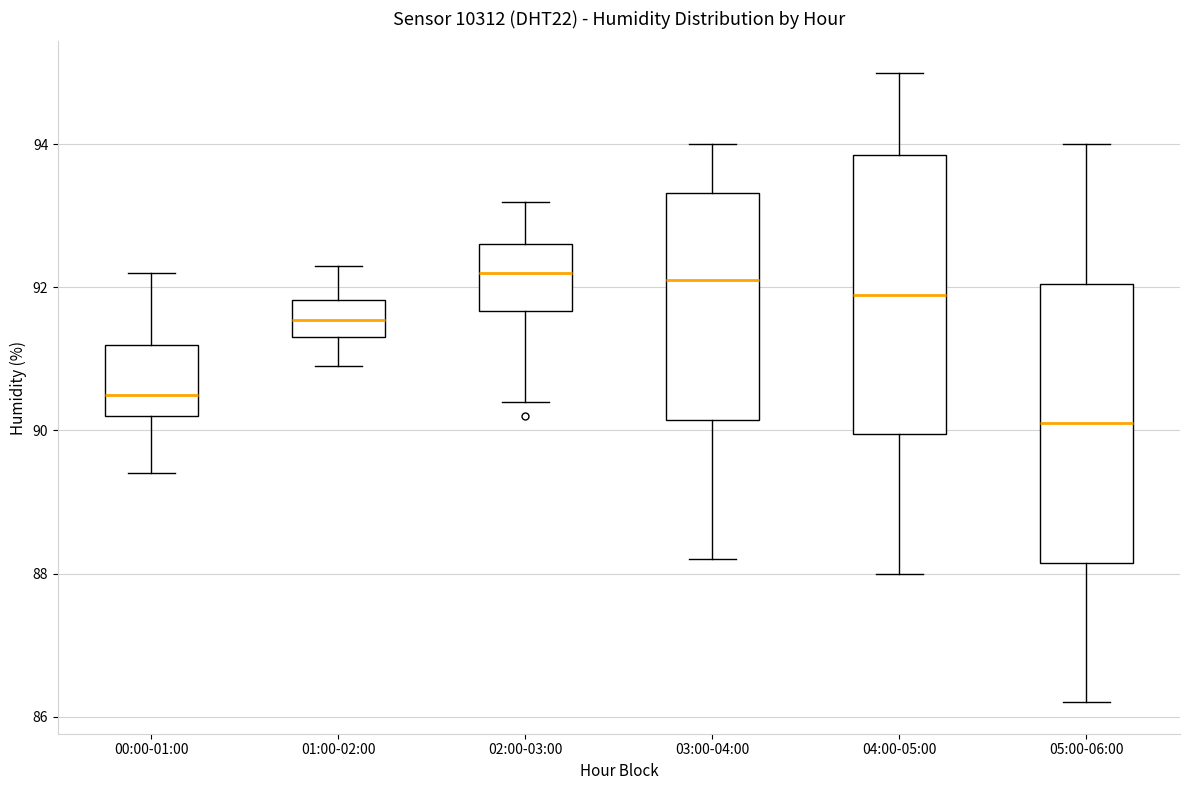

Reading left to right, read every box against the y-axis: the position of its median line, the range the box covers, and the ends of its whiskers. The values are not printed on the chart, so give them approximately, as read against the axis.

00:00-01:00: median 90.6, box 90.2 to 91.2, whiskers 89.4 to 92.2
01:00-02:00: median 91.6, box 91.4 to 91.8, whiskers 91.0 to 92.4
02:00-03:00: median 92.2, box 91.6 to 92.6, whiskers 90.4 to 93.2
03:00-04:00: median 92.2, box 90.2 to 93.4, whiskers 88.2 to 94.0
04:00-05:00: median 92.0, box 90.0 to 93.8, whiskers 88.0 to 95.0
05:00-06:00: median 90.2, box 88.2 to 92.0, whiskers 86.2 to 94.0